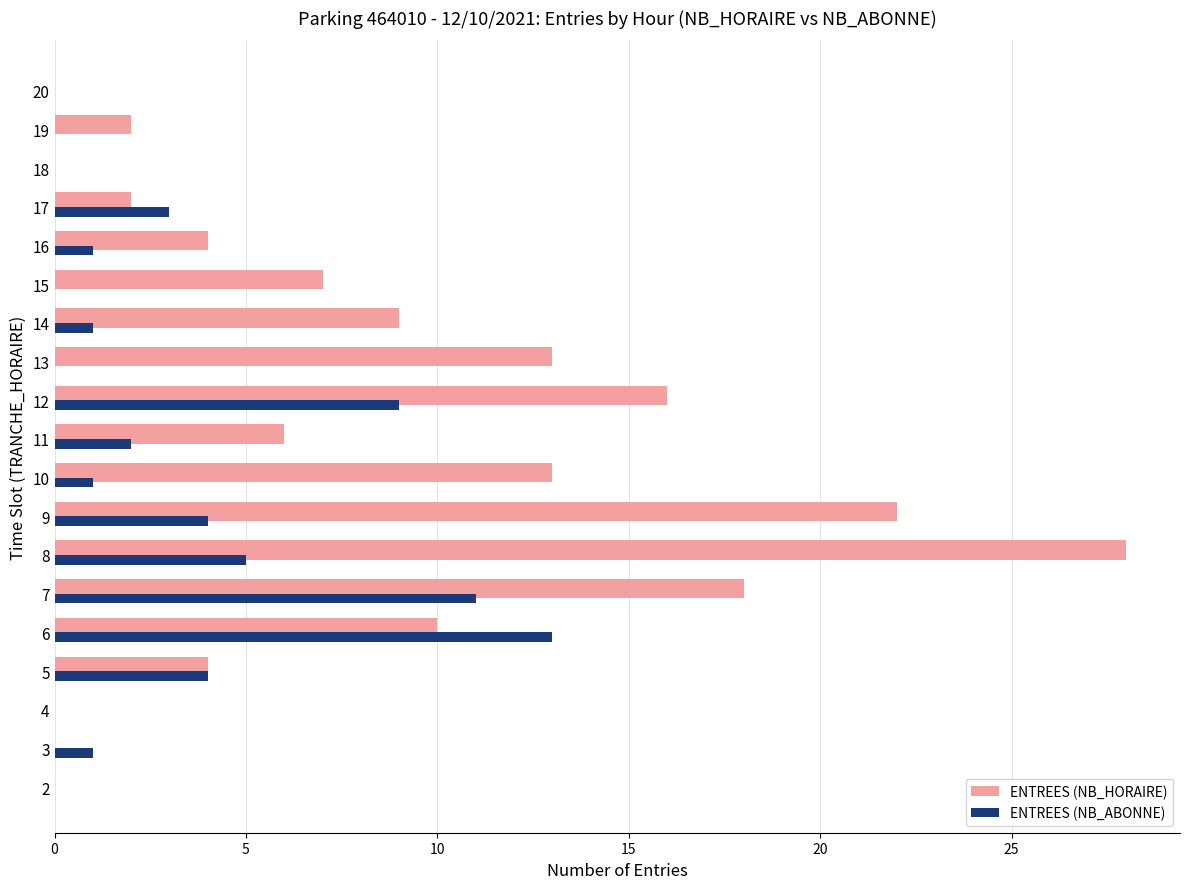

The ENTREES (NB_HORAIRE) series shows 1 at 19. True or false?

False